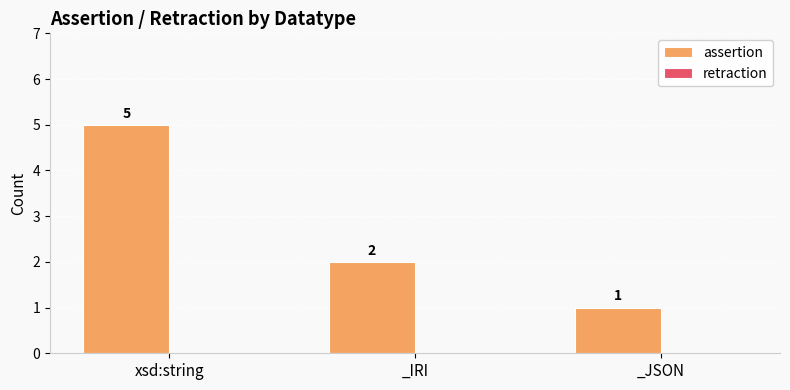

Reading left to right, list all the values displayed in this chart.

xsd:string=5	_IRI=2	_JSON=1